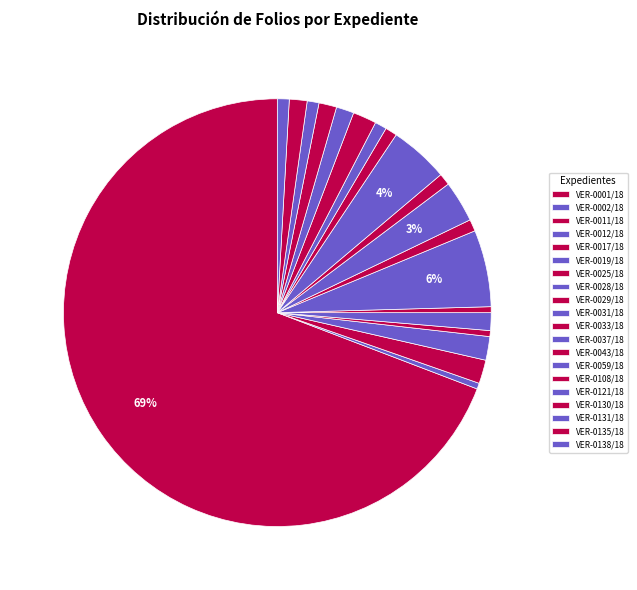

What percentage is the VER-0121/18 slice, to the nearest percent?

1%